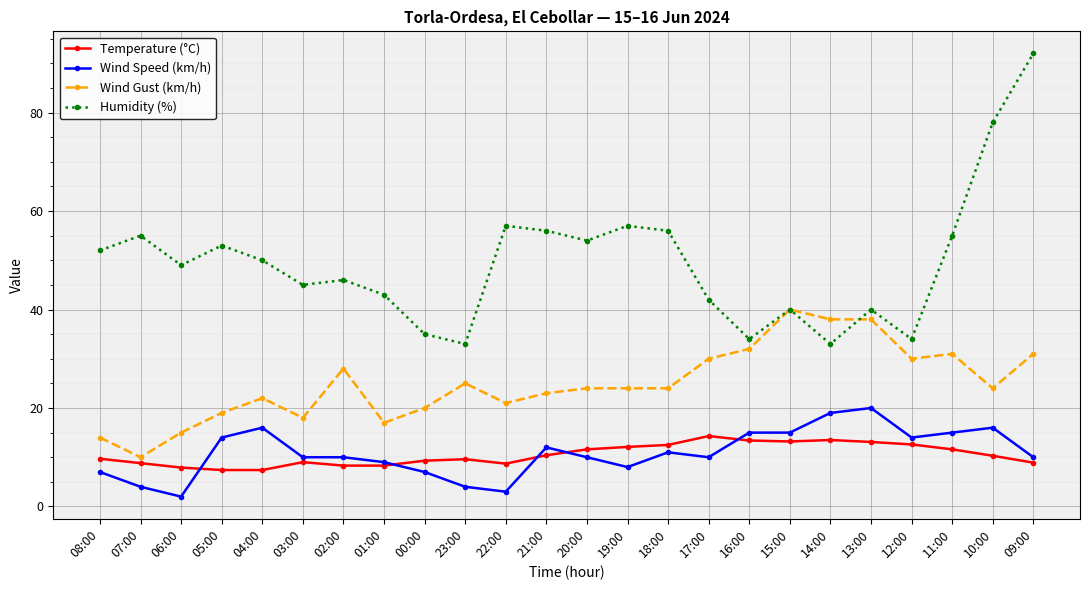

At which category does Wind Speed (km/h) reach its first local peak?

04:00